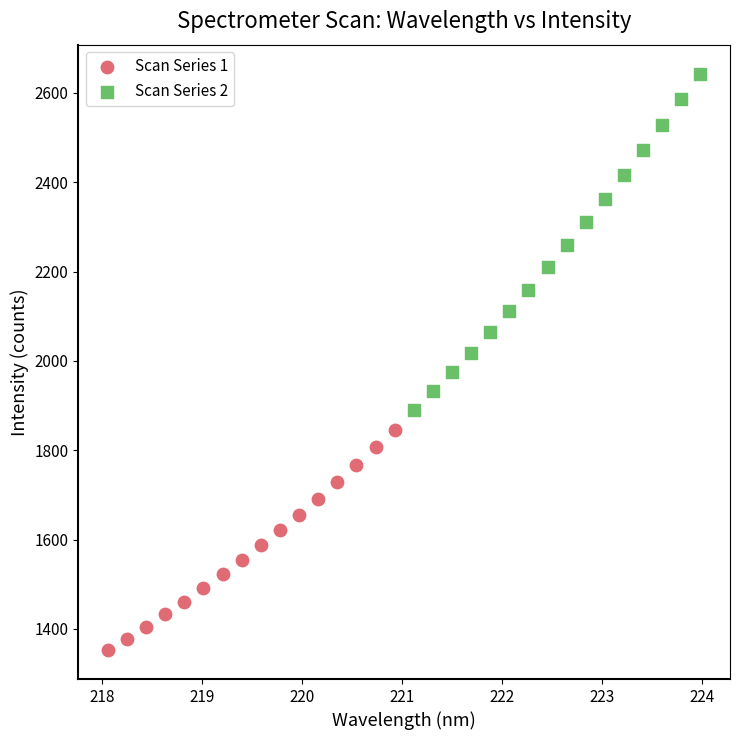

Which series has the largest Y range (max minus min)?

Scan Series 2